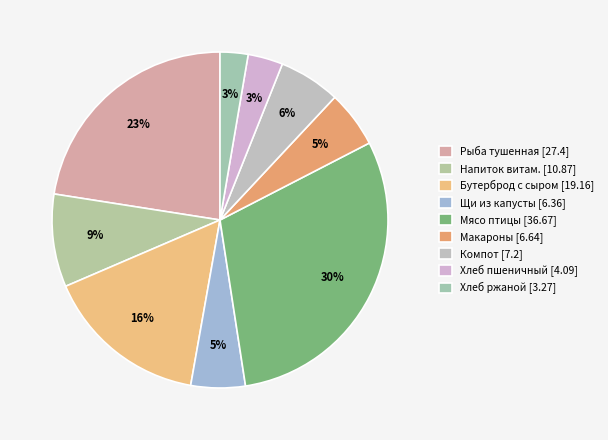

How many slices are in this pie chart?

9